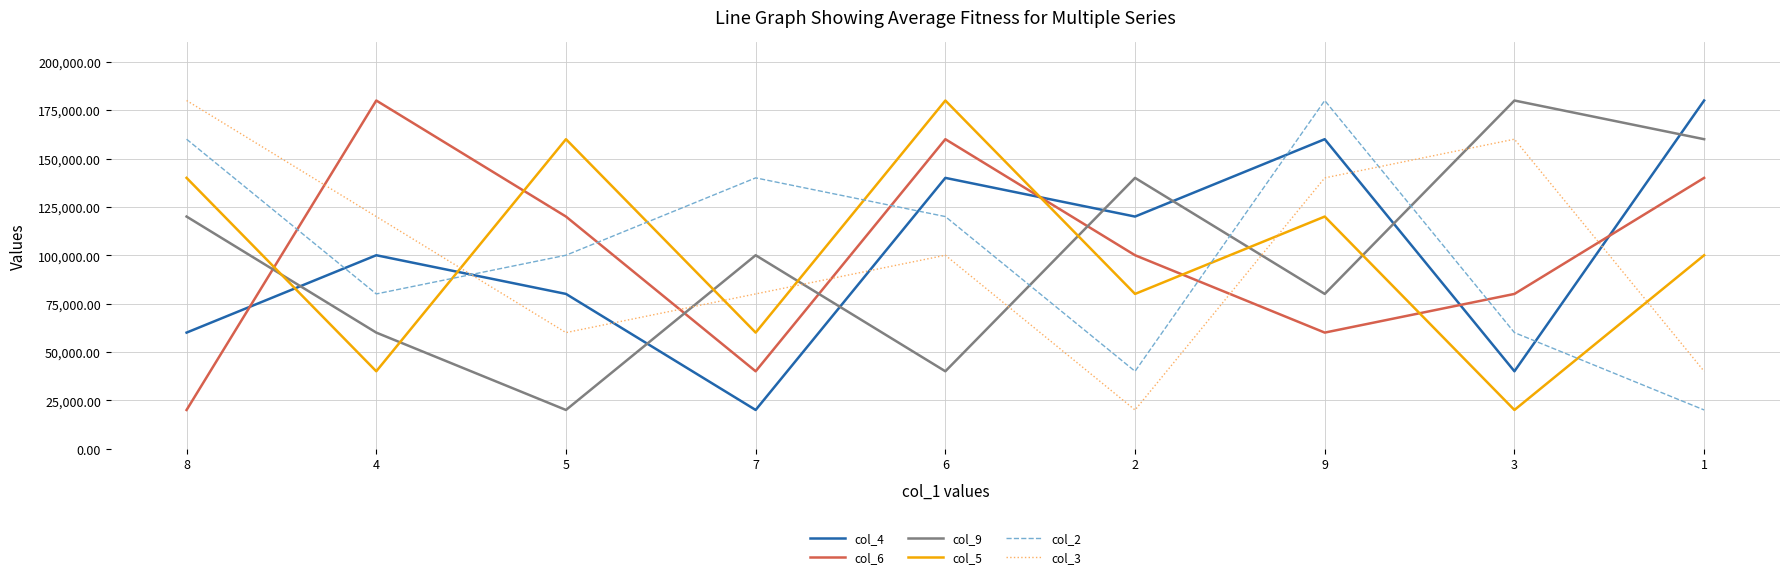

Reading right to left, list all the values displayed in this chart.

col_4: 180000	40000	160000	120000	140000	20000	80000	100000	60000
col_6: 140000	80000	60000	100000	160000	40000	120000	180000	20000
col_9: 160000	180000	80000	140000	40000	100000	20000	60000	120000
col_5: 100000	20000	120000	80000	180000	60000	160000	40000	140000
col_2: 20000	60000	180000	40000	120000	140000	100000	80000	160000
col_3: 40000	160000	140000	20000	100000	80000	60000	120000	180000